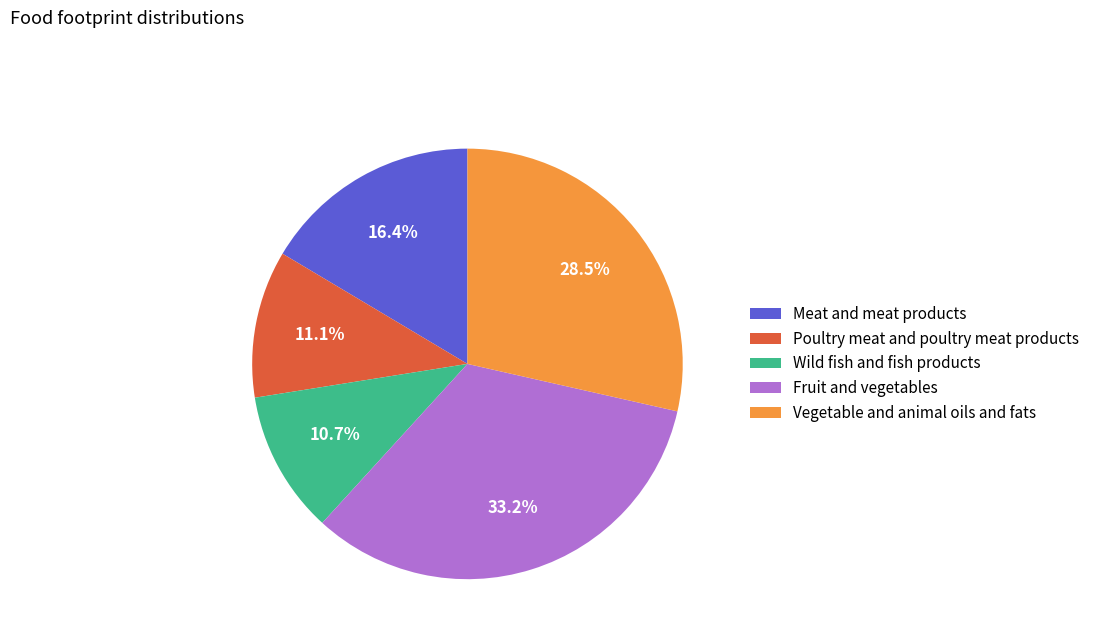

To the nearest percent, what is the average slice percentage?

20%